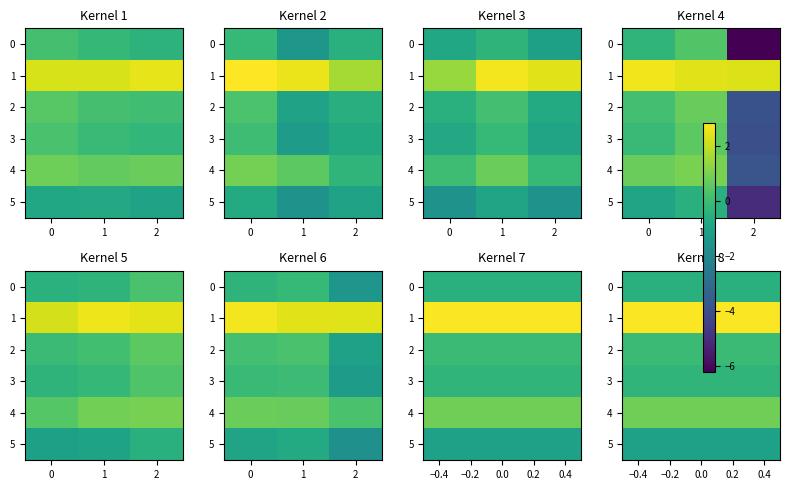

Rank the series by their maximum value, from lowest to highest.

5, 0, 3, 2, 4, 1